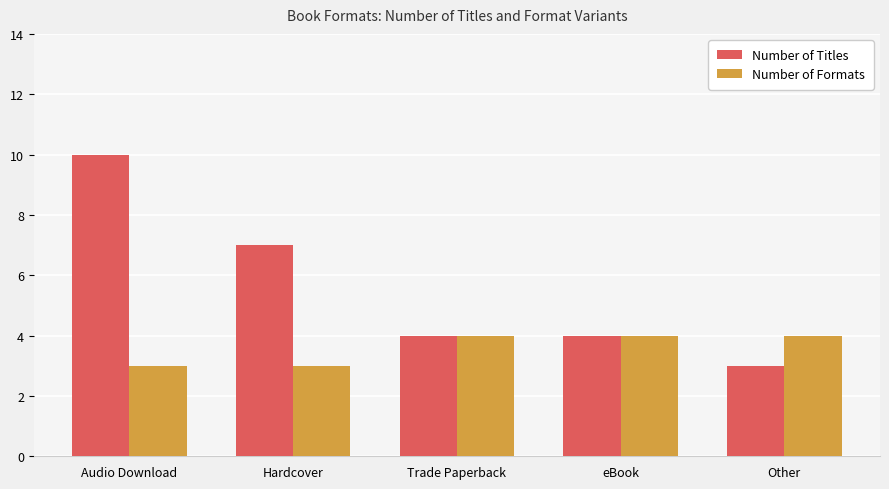

At how many categories does at least one series exceed 5?

2